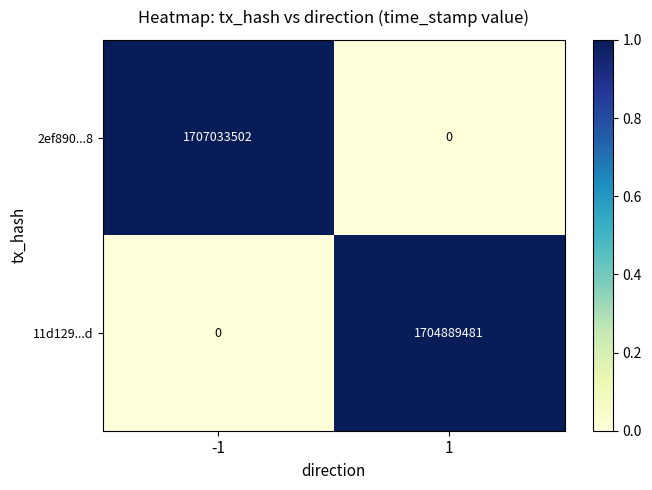

Which label corresponds to the largest value in the chart?

-1